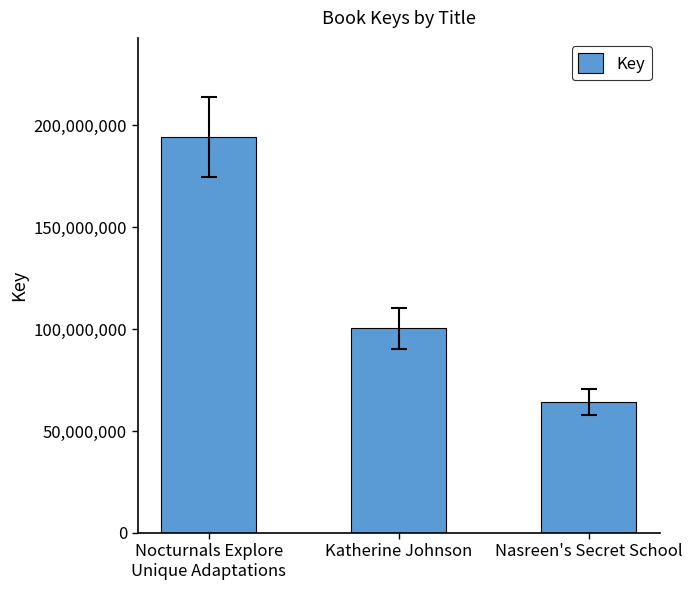

The value at Katherine Johnson is 69170662. True or false?

False